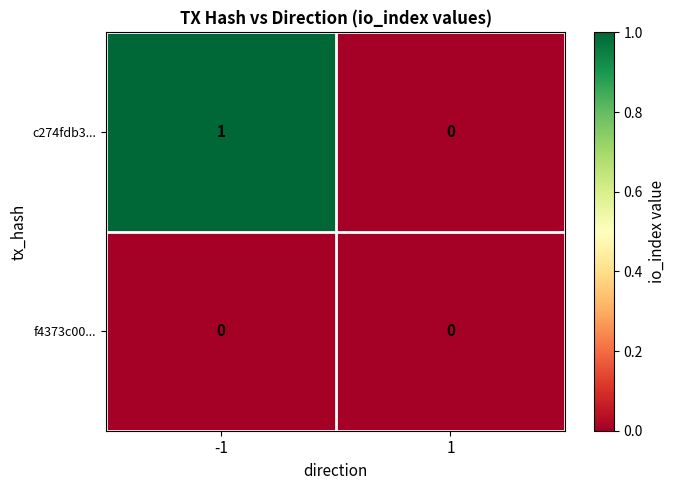

Reading left to right, transcribe all the data shown in this chart.

c274fdb3...: 1	0
f4373c00...: 0	0